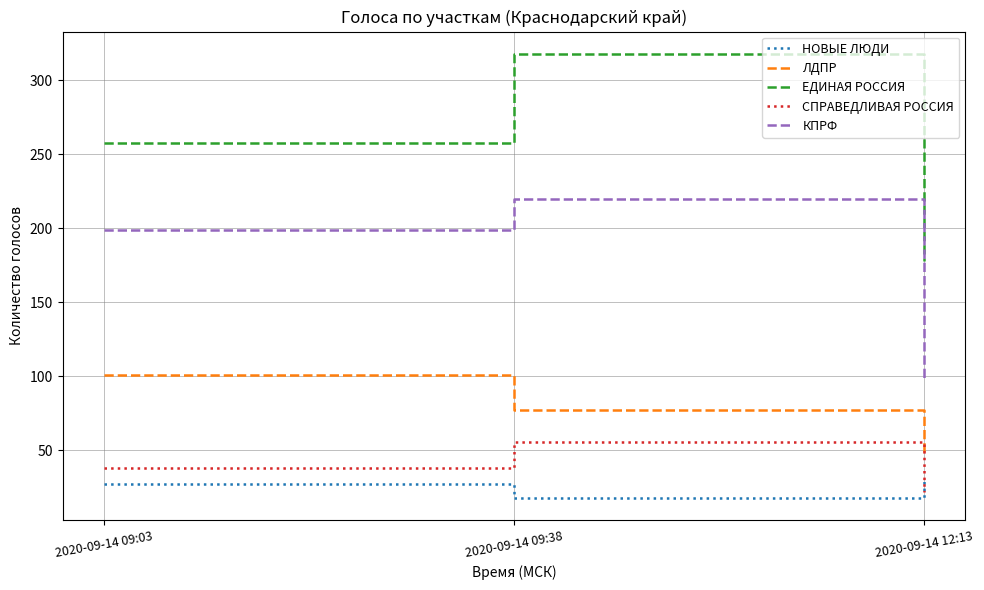

True or false: КПРФ has a value of 50 at 2020-09-14 09:03.

False